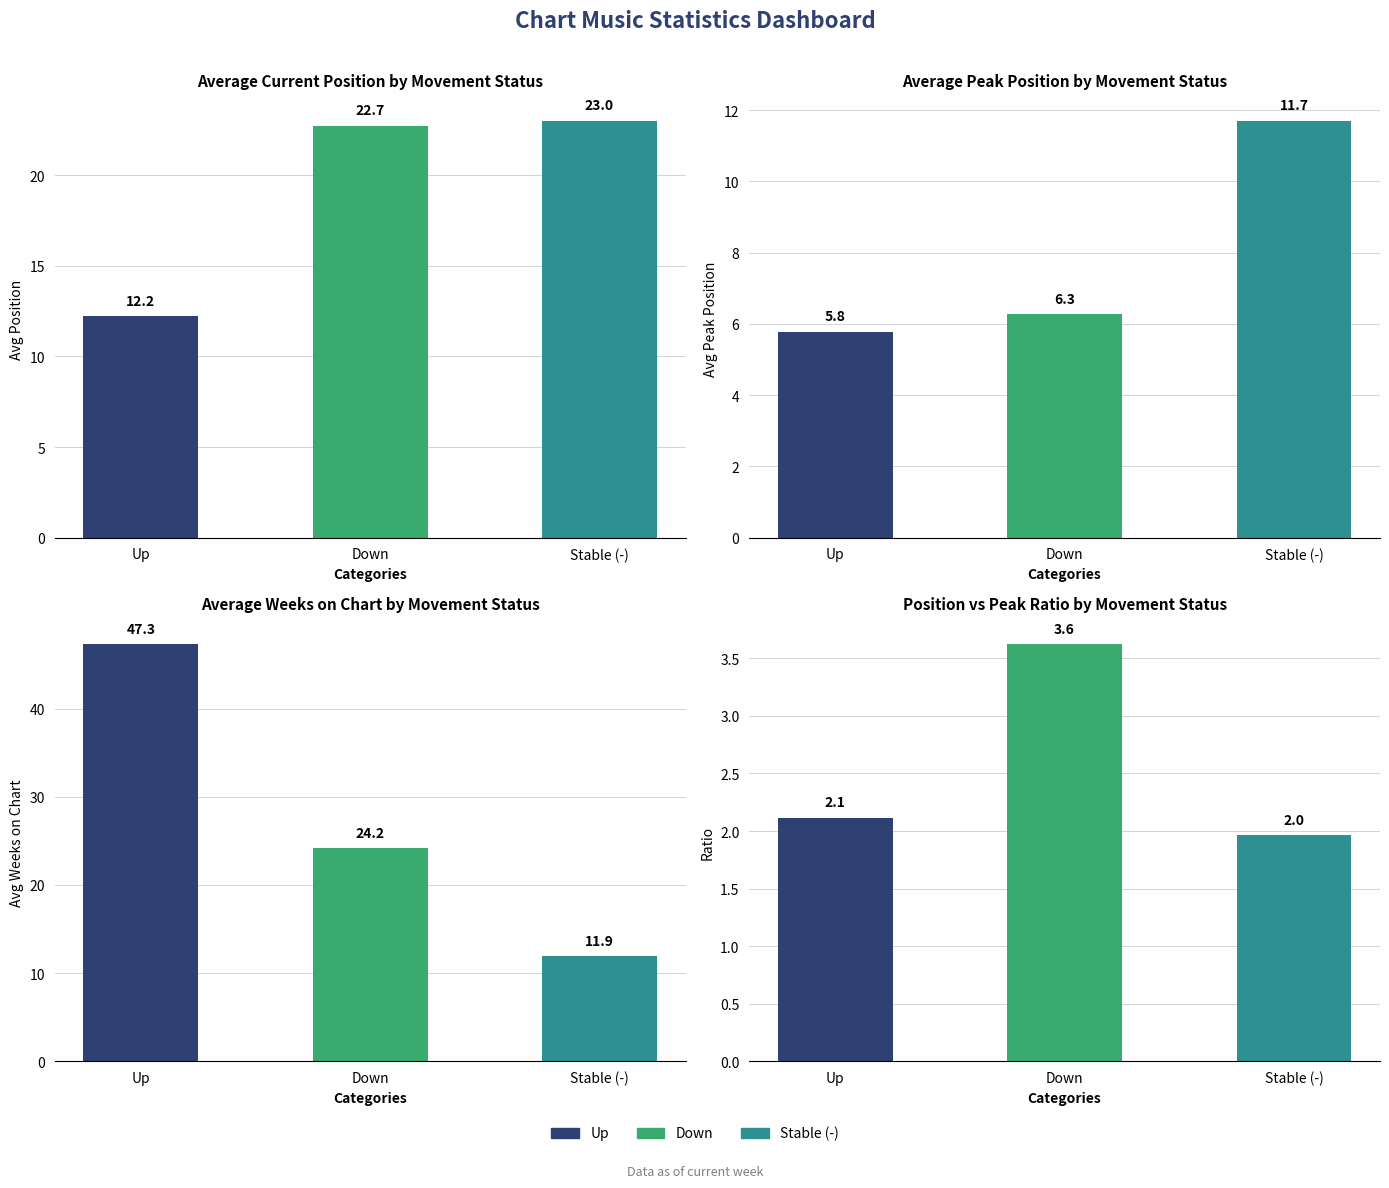

Which label corresponds to the largest value in the chart?

up